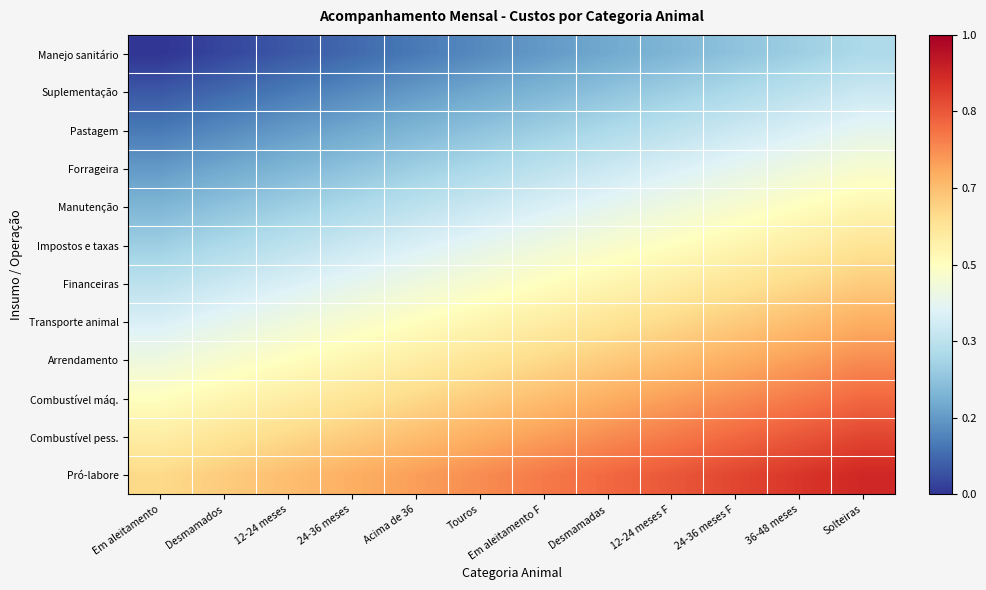

Reading left to right, transcribe all the data shown in this chart.

Manejo sanitário: Em aleitamento=0.0	Desmamados=0.0	12-24 meses=0.1	24-36 meses=0.1	Acima de 36=0.1	Touros=0.1	Em aleitamento F=0.2	Desmamadas=0.2	12-24 meses F=0.2	24-36 meses F=0.2	36-48 meses=0.3	Solteiras=0.3
Suplementação: Em aleitamento=0.1	Desmamados=0.1	12-24 meses=0.1	24-36 meses=0.1	Acima de 36=0.2	Touros=0.2	Em aleitamento F=0.2	Desmamadas=0.2	12-24 meses F=0.3	24-36 meses F=0.3	36-48 meses=0.3	Solteiras=0.4
Pastagem: Em aleitamento=0.1	Desmamados=0.1	12-24 meses=0.2	24-36 meses=0.2	Acima de 36=0.2	Touros=0.2	Em aleitamento F=0.3	Desmamadas=0.3	12-24 meses F=0.3	24-36 meses F=0.4	36-48 meses=0.4	Solteiras=0.4
Forrageira: Em aleitamento=0.2	Desmamados=0.2	12-24 meses=0.2	24-36 meses=0.2	Acima de 36=0.3	Touros=0.3	Em aleitamento F=0.3	Desmamadas=0.4	12-24 meses F=0.4	24-36 meses F=0.4	36-48 meses=0.4	Solteiras=0.5
Manutenção: Em aleitamento=0.2	Desmamados=0.2	12-24 meses=0.3	24-36 meses=0.3	Acima de 36=0.3	Touros=0.4	Em aleitamento F=0.4	Desmamadas=0.4	12-24 meses F=0.4	24-36 meses F=0.5	36-48 meses=0.5	Solteiras=0.5
Impostos e taxas: Em aleitamento=0.3	Desmamados=0.3	12-24 meses=0.3	24-36 meses=0.4	Acima de 36=0.4	Touros=0.4	Em aleitamento F=0.4	Desmamadas=0.5	12-24 meses F=0.5	24-36 meses F=0.5	36-48 meses=0.6	Solteiras=0.6
Financeiras: Em aleitamento=0.3	Desmamados=0.4	12-24 meses=0.4	24-36 meses=0.4	Acima de 36=0.4	Touros=0.5	Em aleitamento F=0.5	Desmamadas=0.5	12-24 meses F=0.6	24-36 meses F=0.6	36-48 meses=0.6	Solteiras=0.6
Transporte animal: Em aleitamento=0.4	Desmamados=0.4	12-24 meses=0.4	24-36 meses=0.5	Acima de 36=0.5	Touros=0.5	Em aleitamento F=0.6	Desmamadas=0.6	12-24 meses F=0.6	24-36 meses F=0.6	36-48 meses=0.7	Solteiras=0.7
Arrendamento: Em aleitamento=0.4	Desmamados=0.5	12-24 meses=0.5	24-36 meses=0.5	Acima de 36=0.6	Touros=0.6	Em aleitamento F=0.6	Desmamadas=0.6	12-24 meses F=0.7	24-36 meses F=0.7	36-48 meses=0.7	Solteiras=0.8
Combustível máq.: Em aleitamento=0.5	Desmamados=0.5	12-24 meses=0.6	24-36 meses=0.6	Acima de 36=0.6	Touros=0.6	Em aleitamento F=0.7	Desmamadas=0.7	12-24 meses F=0.7	24-36 meses F=0.8	36-48 meses=0.8	Solteiras=0.8
Combustível pess.: Em aleitamento=0.6	Desmamados=0.6	12-24 meses=0.6	24-36 meses=0.6	Acima de 36=0.7	Touros=0.7	Em aleitamento F=0.7	Desmamadas=0.8	12-24 meses F=0.8	24-36 meses F=0.8	36-48 meses=0.8	Solteiras=0.9
Pró-labore: Em aleitamento=0.6	Desmamados=0.6	12-24 meses=0.7	24-36 meses=0.7	Acima de 36=0.7	Touros=0.8	Em aleitamento F=0.8	Desmamadas=0.8	12-24 meses F=0.8	24-36 meses F=0.9	36-48 meses=0.9	Solteiras=0.9